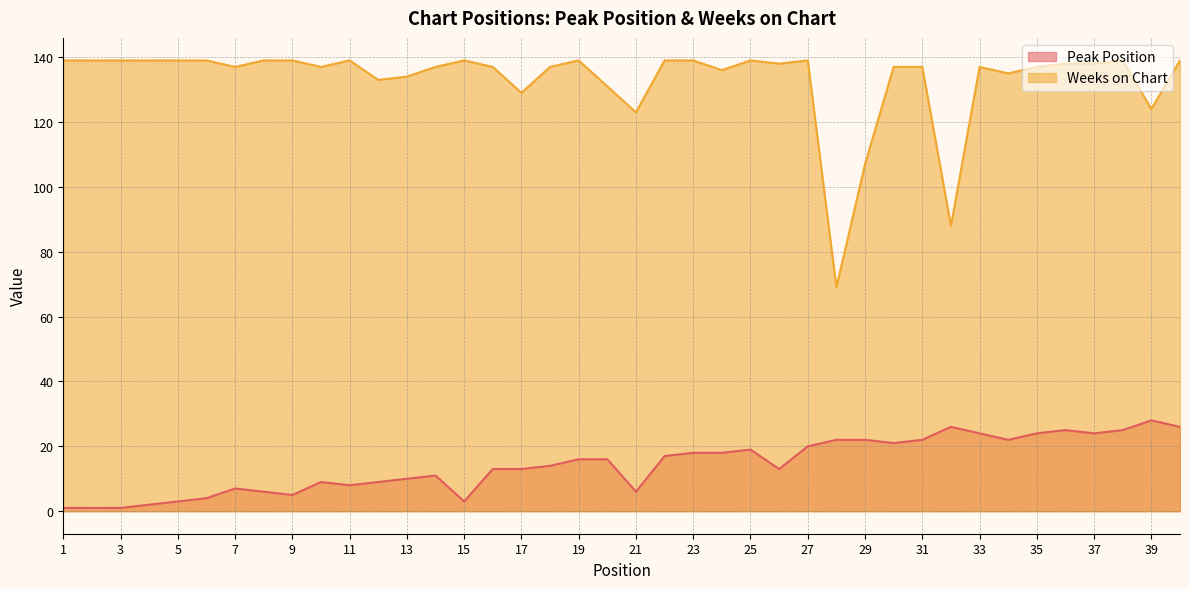

True or false: Peak Position has a value of 32 at 30.

False